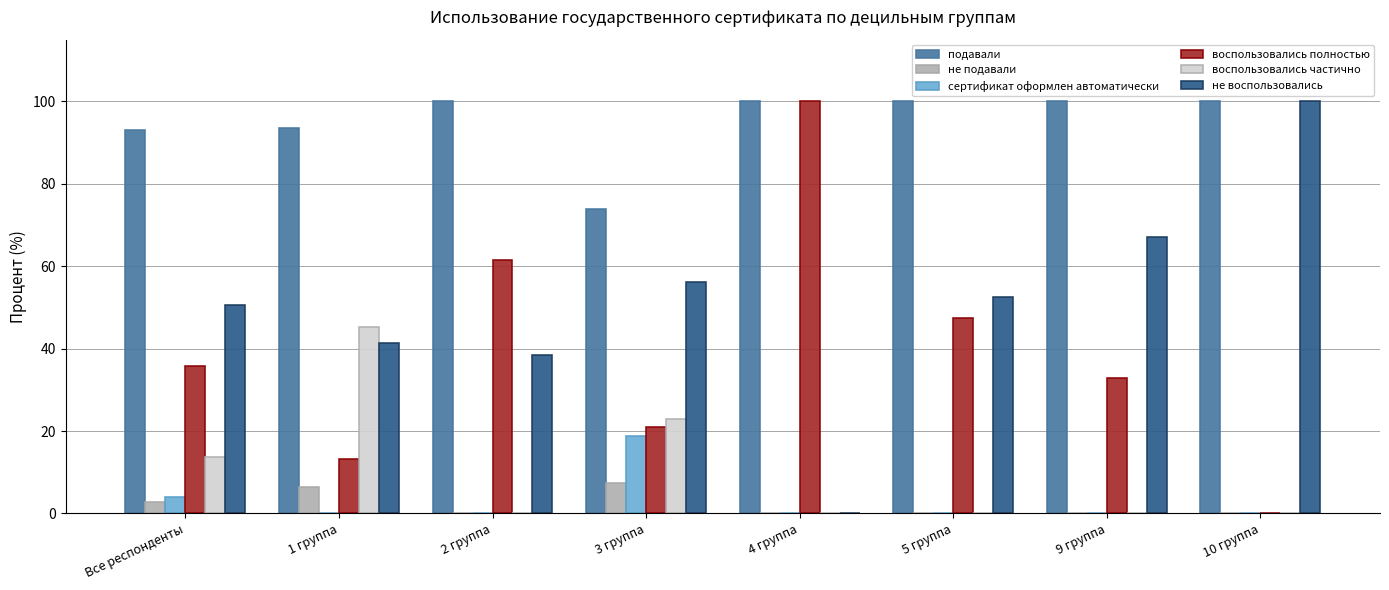

True or false: не воспользовались has a value of 145.7 at 10 группа.

False